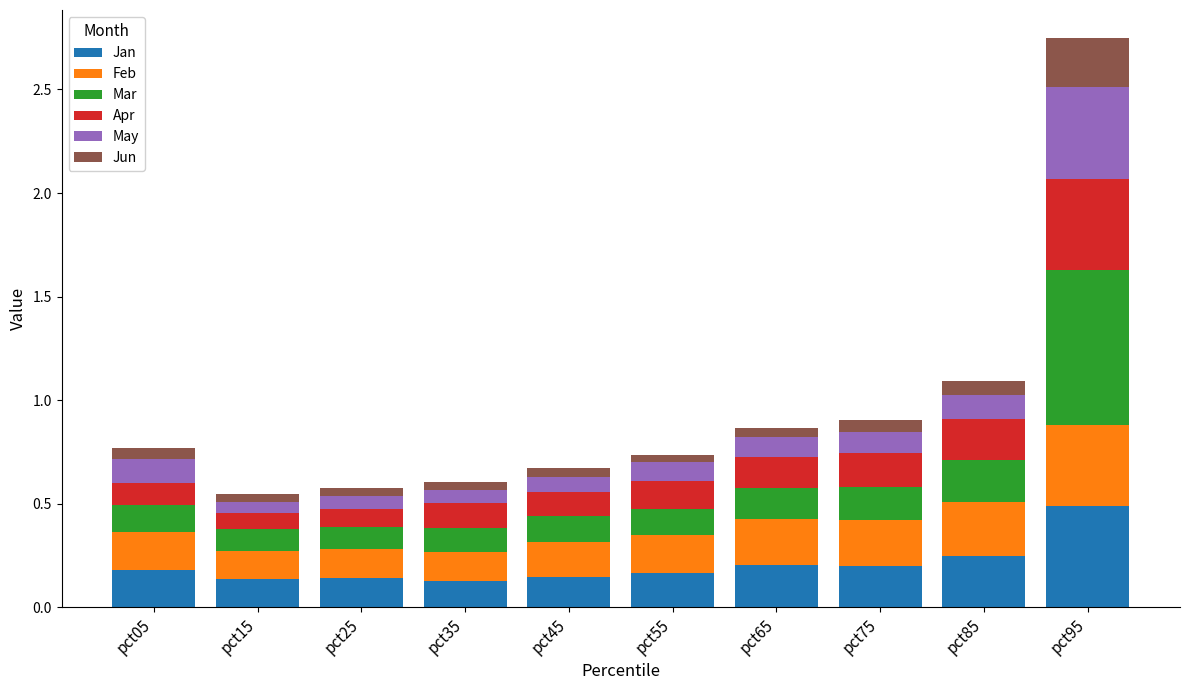

True or false: Jan has a value of 0.1 at pct25.

True